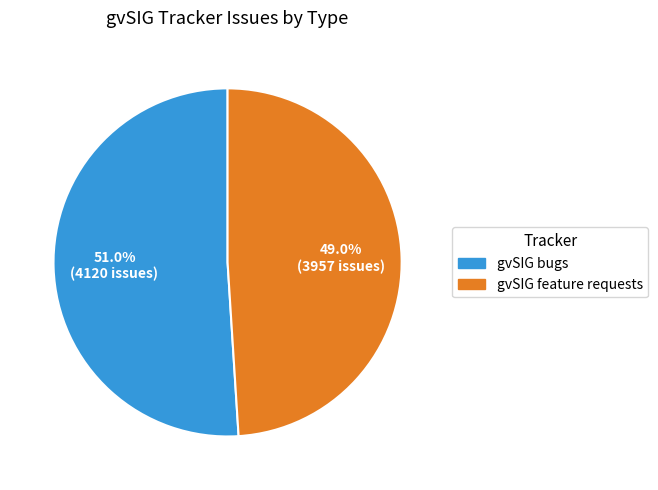

To the nearest percent, what portion does gvSIG bugs represent?

51%